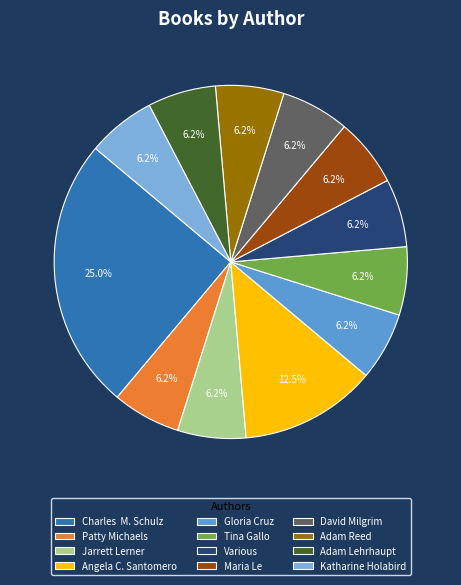

To the nearest percent, what percentage of the pie is Jarrett Lerner?

6%